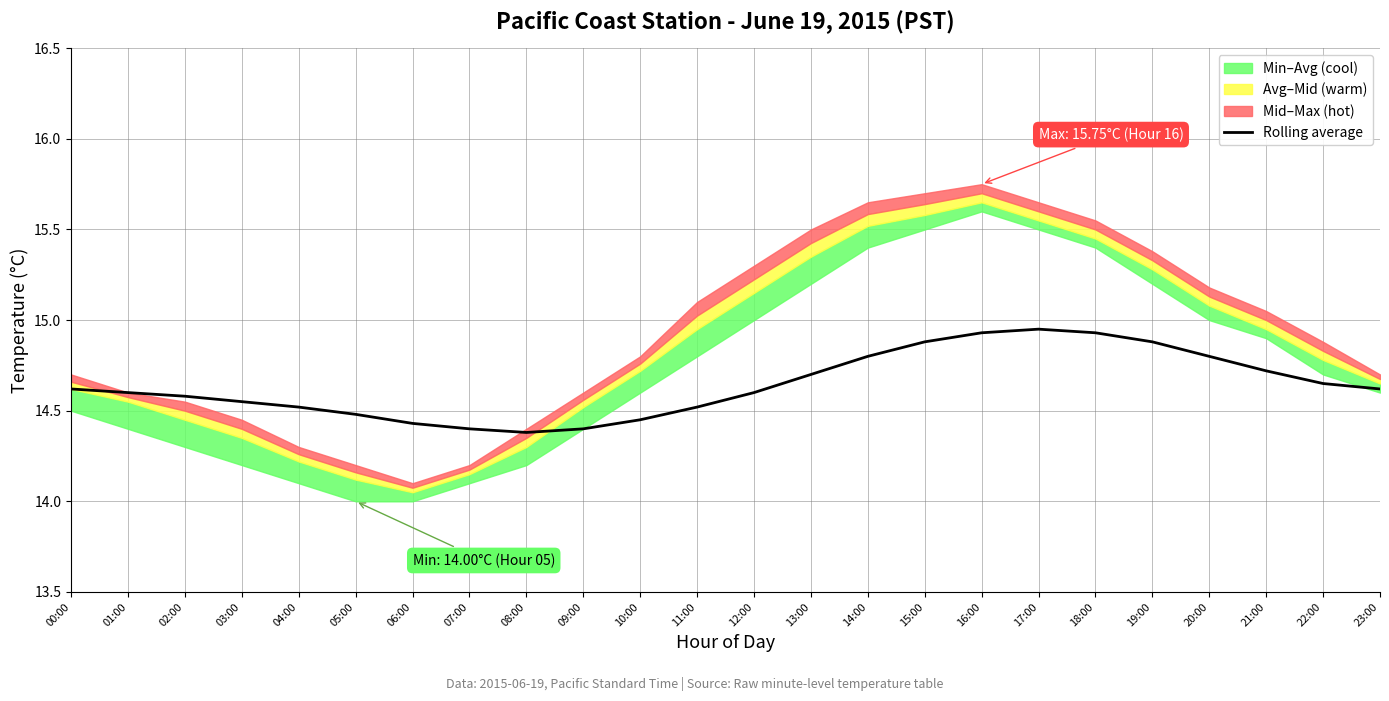

At which label is the value closest to 14?

08:00